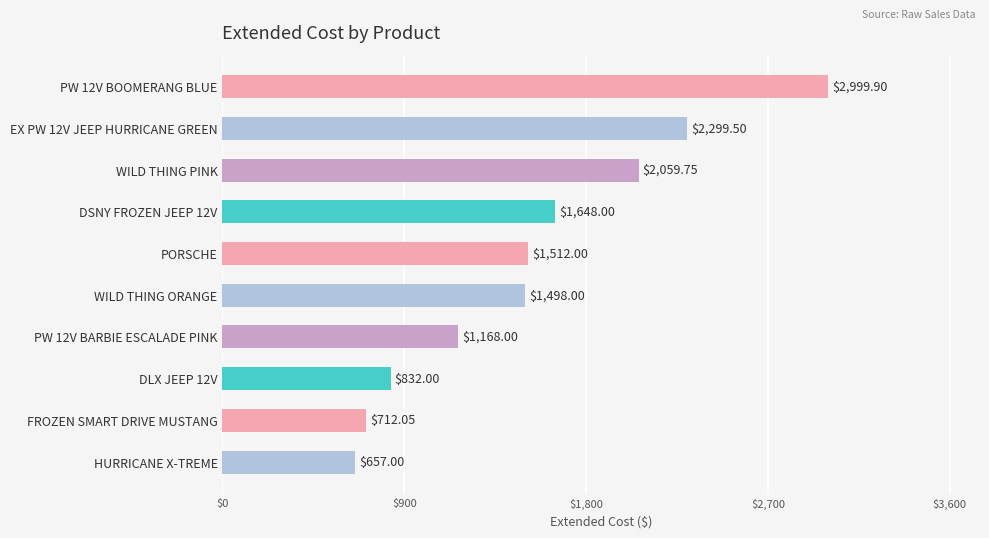

What is the sum of the values at PW 12V BOOMERANG BLUE and DSNY FROZEN JEEP 12V?

4647.9